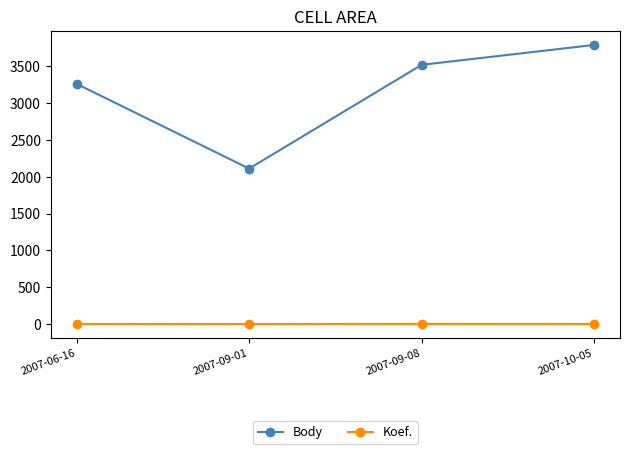

What is the spread (max minus min) of values at 2007-09-08?

3513